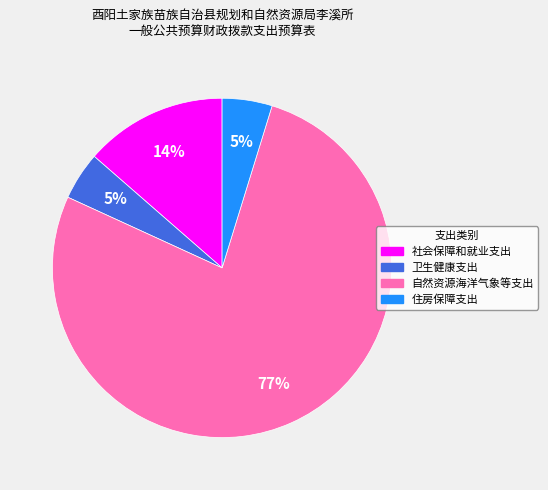

What is the ratio of the value at 卫生健康支出 to the value at 住房保障支出?

1.0